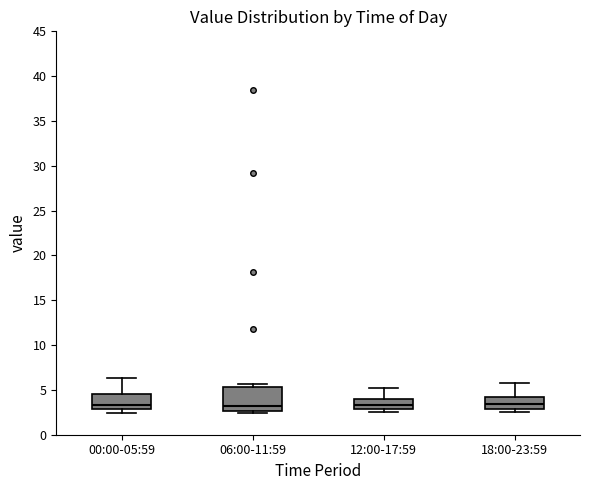

Comparing the boxes themselves (not the whiskers), which one is the tallest?

06:00-11:59